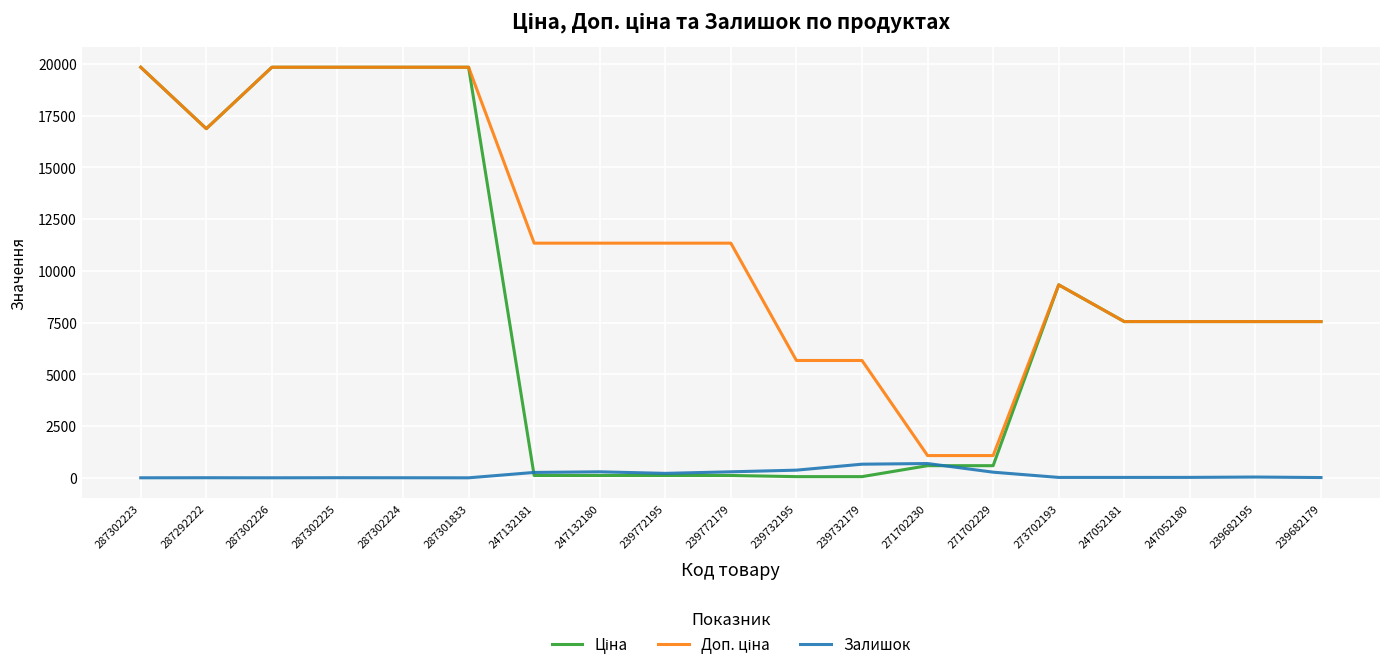

The value of Залишок at 239732179 is 658.0. True or false?

True